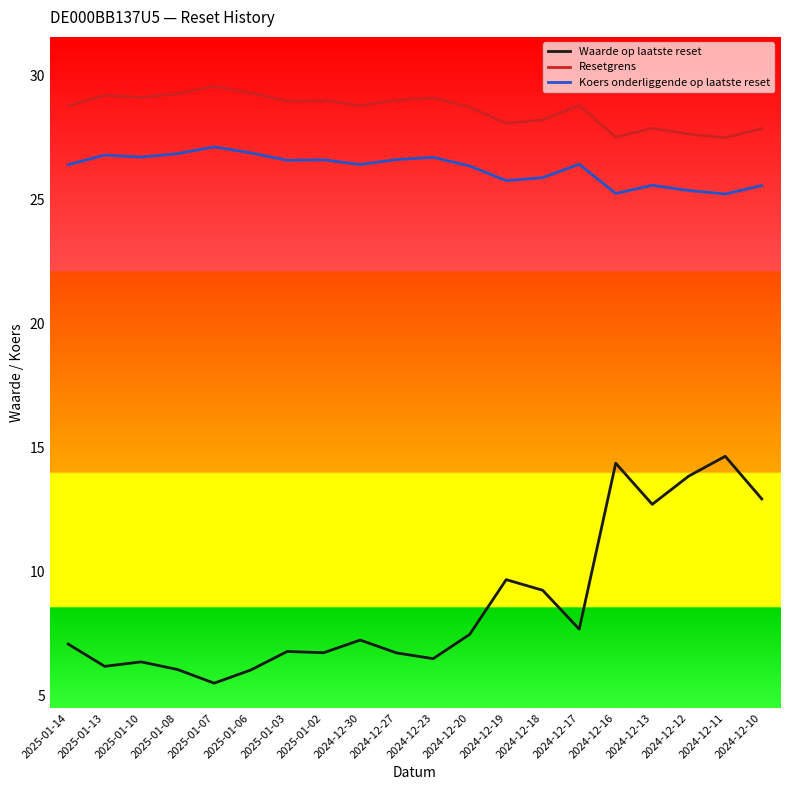

Between 2025-01-10 and 2024-12-20, which series saw the biggest shift?

Waarde op laatste reset